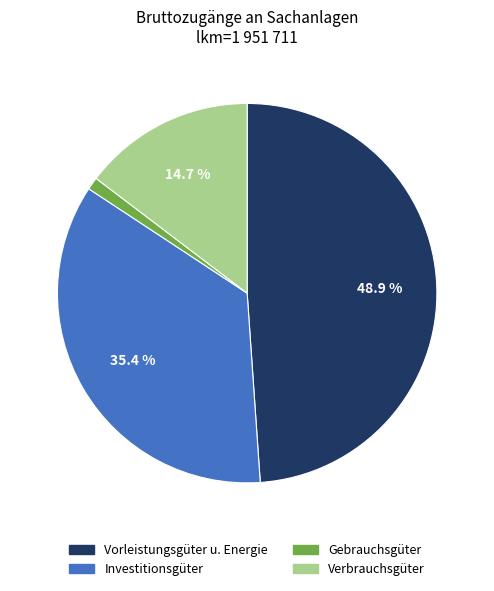

Which category has the biggest portion of the pie?

Vorleistungsgüter u. Energie